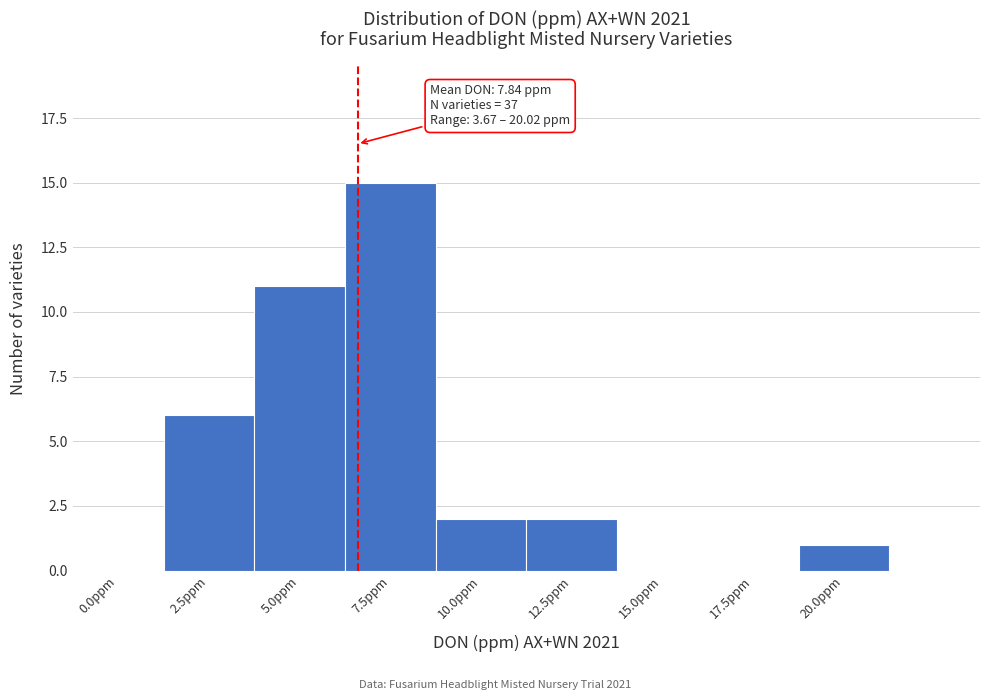

Reading left to right, extract all data points from this chart.

0.0ppm=0	2.5ppm=6	5.0ppm=11	7.5ppm=15	10.0ppm=2	12.5ppm=2	15.0ppm=0	17.5ppm=0	20.0ppm=1